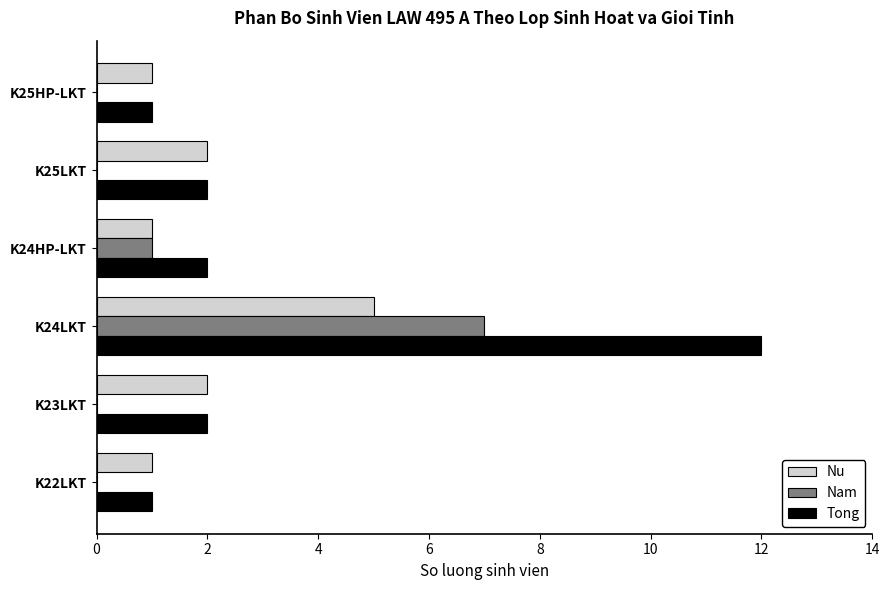

The value of Nu at K25LKT is 2. True or false?

True